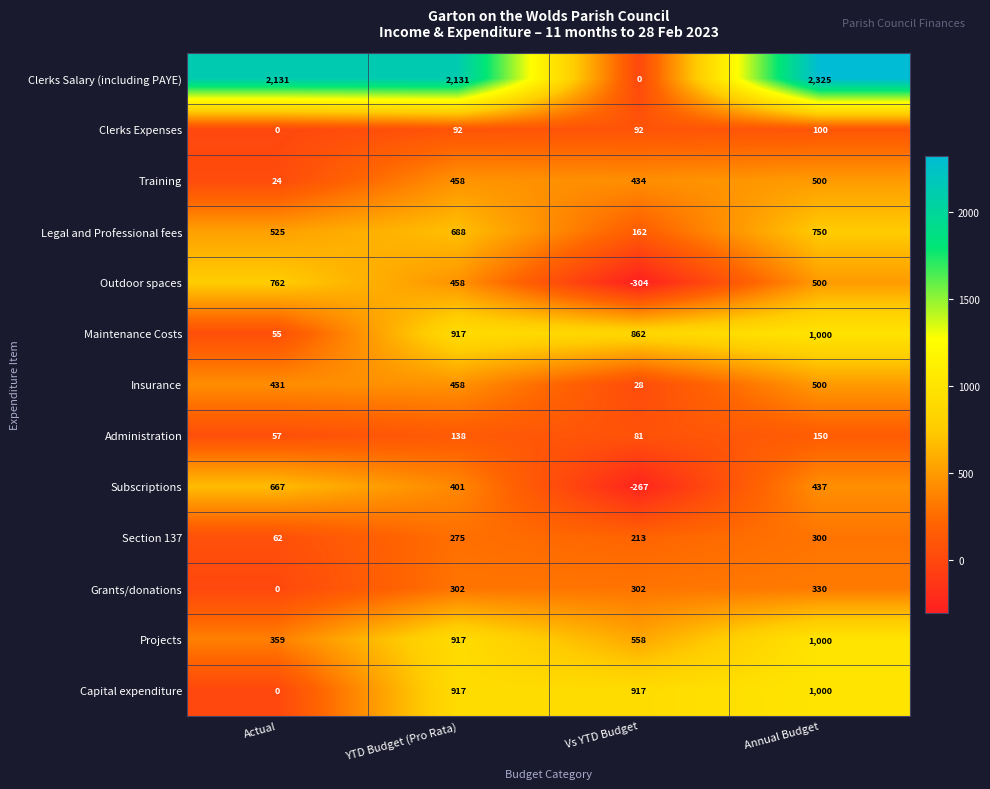

What is the difference between the highest and lowest values at YTD Budget (Pro Rata)?

2039